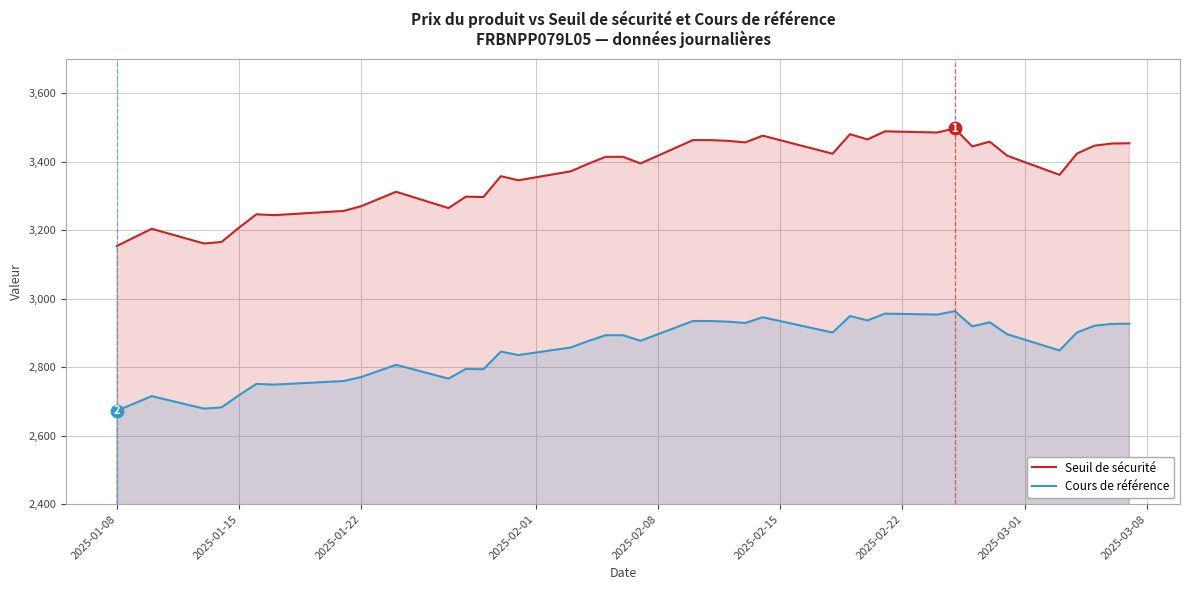

True or false: Cours de référence and Seuil de sécurité intersect in this chart.

False